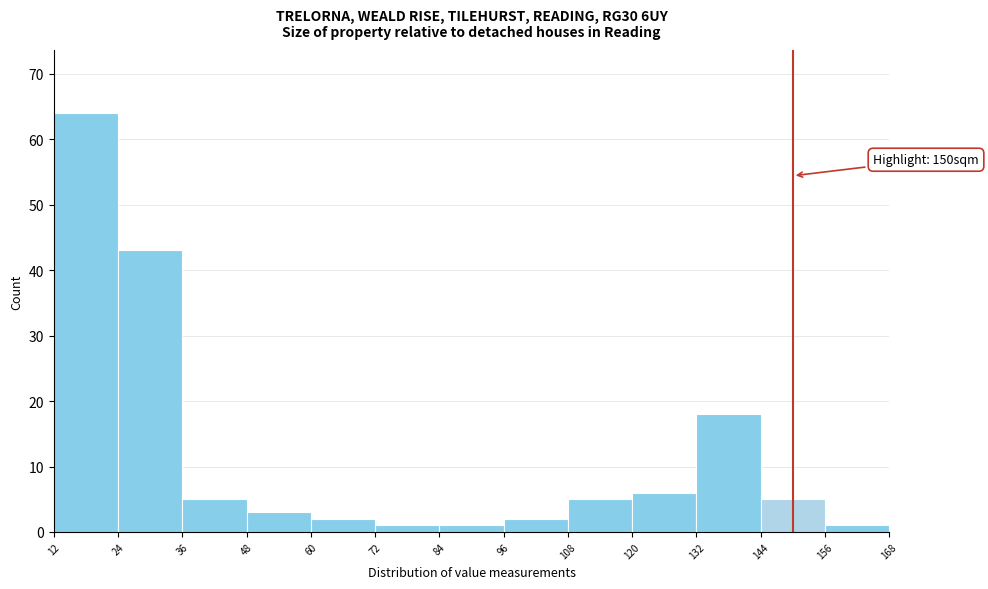

Which range on the x-axis has the tallest bar?

12 to 24